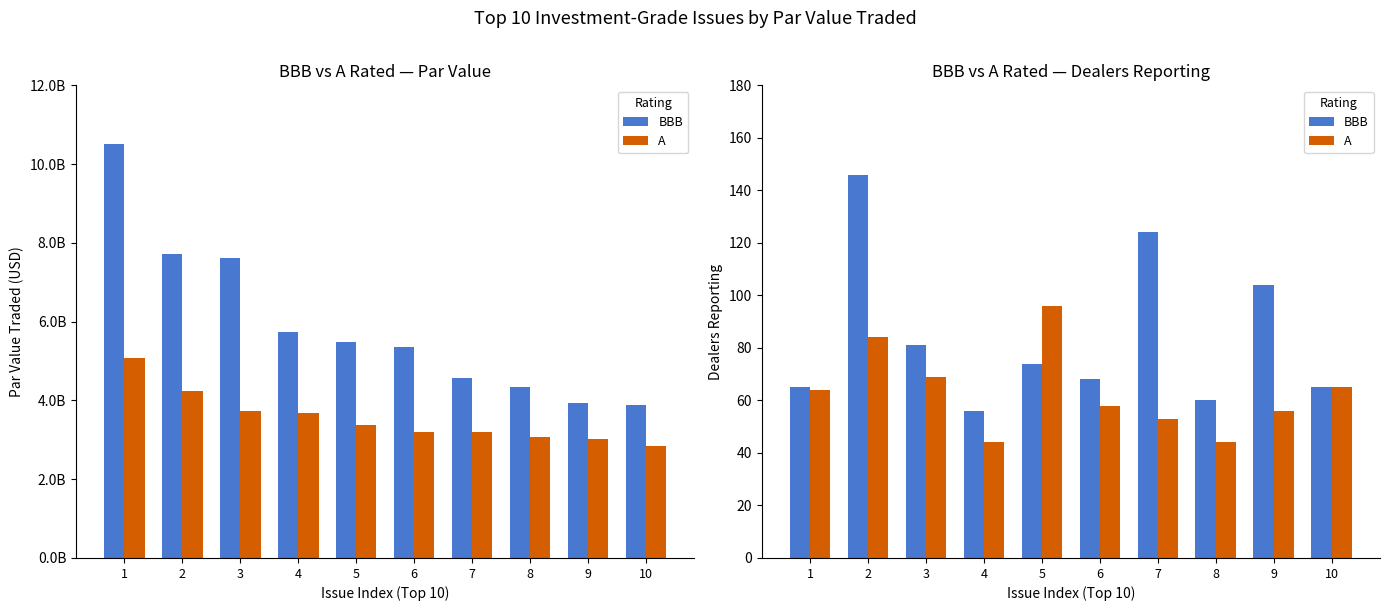

What is the average value of the A series?

63